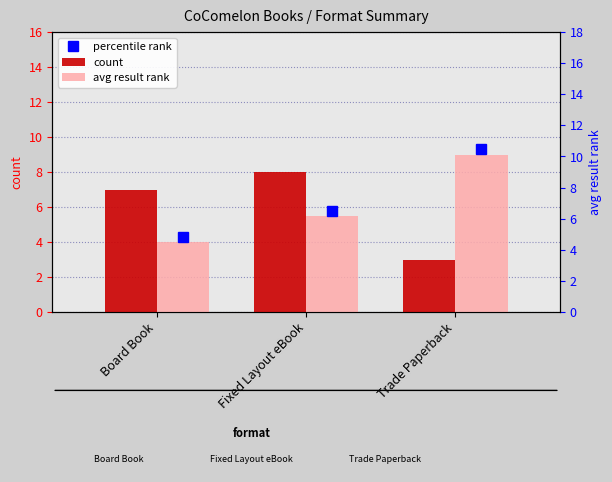

List the labels in order of avg result rank value, largest first.

Trade Paperback, Fixed Layout eBook, Board Book